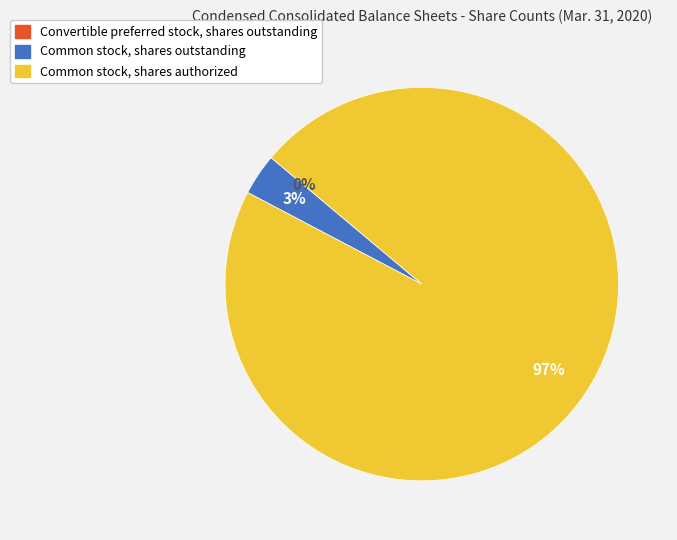

To the nearest percent, what is the combined percentage of Common stock, shares authorized and Common stock, shares outstanding?

100%